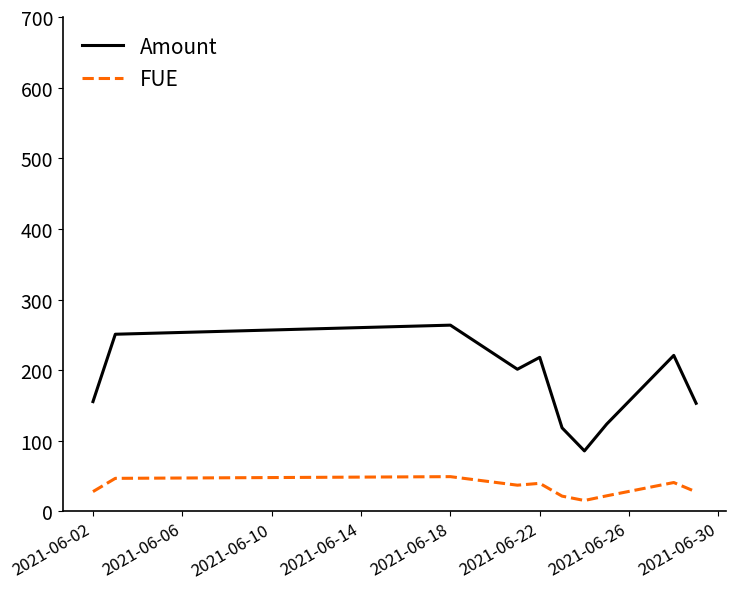

What is the difference between the maximum and minimum values in the Amount series?

178.0